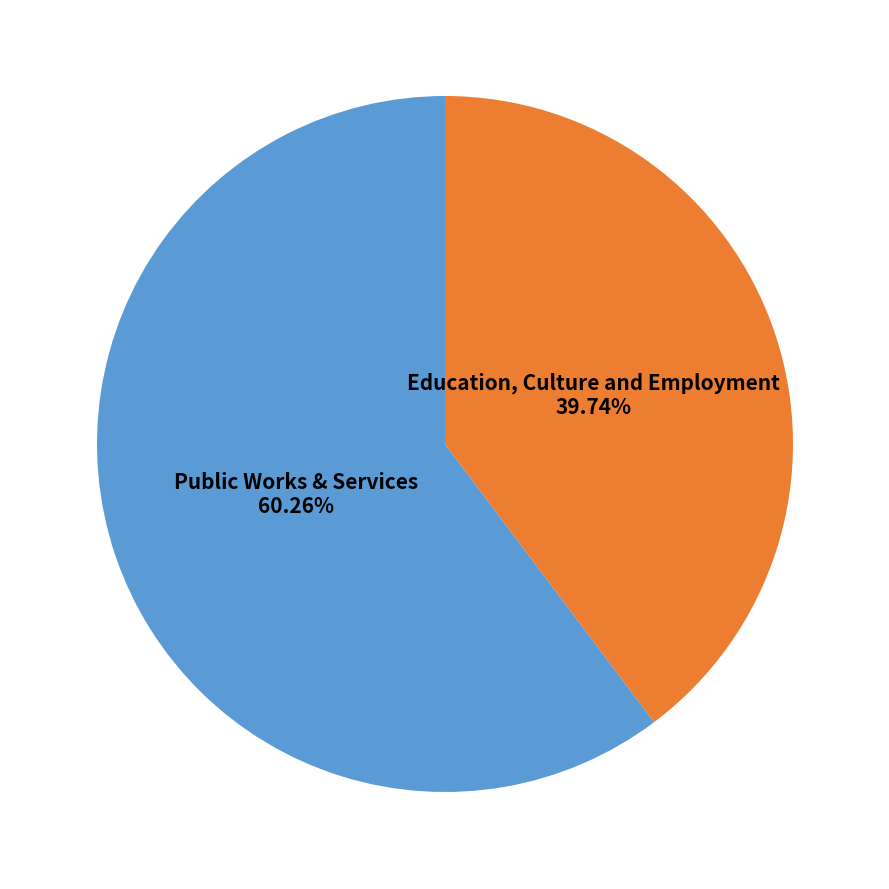

Is there a majority slice in this chart?

Yes